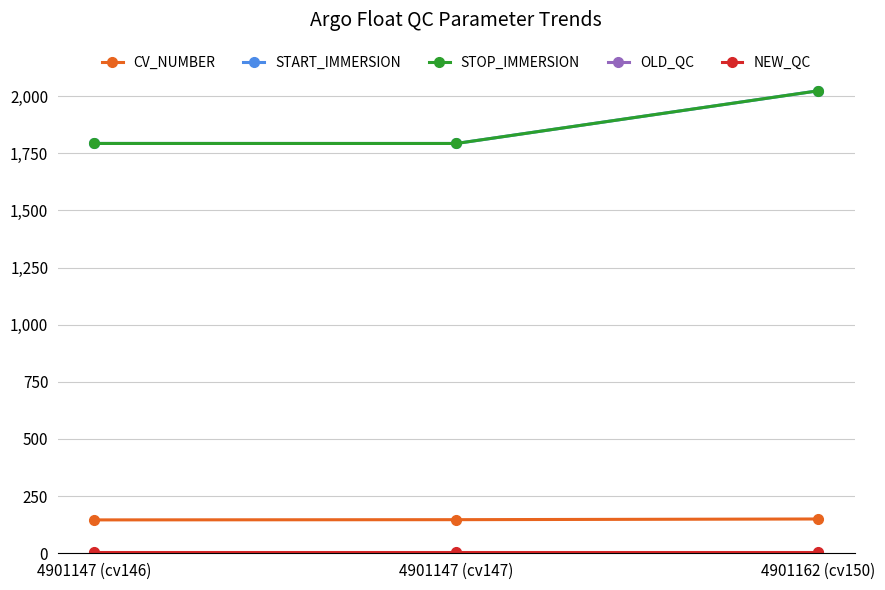

Does the chart have visible grid lines?

Yes